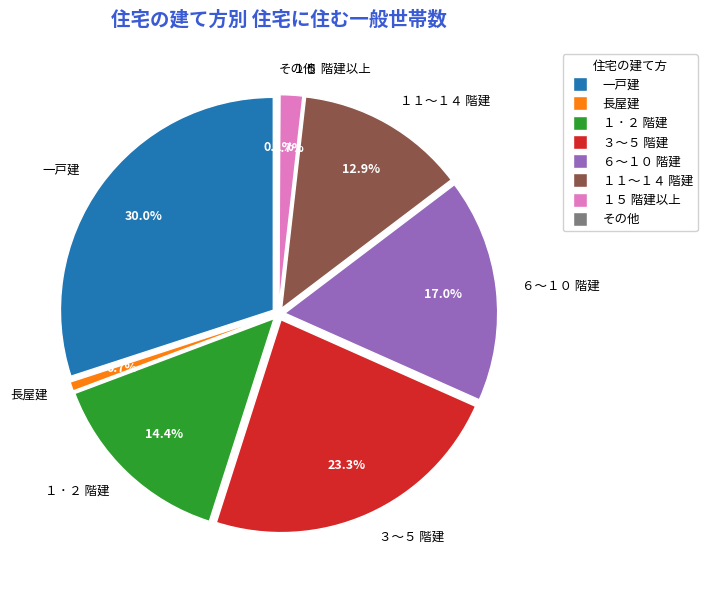

What is the largest slice in the pie chart?

一戸建